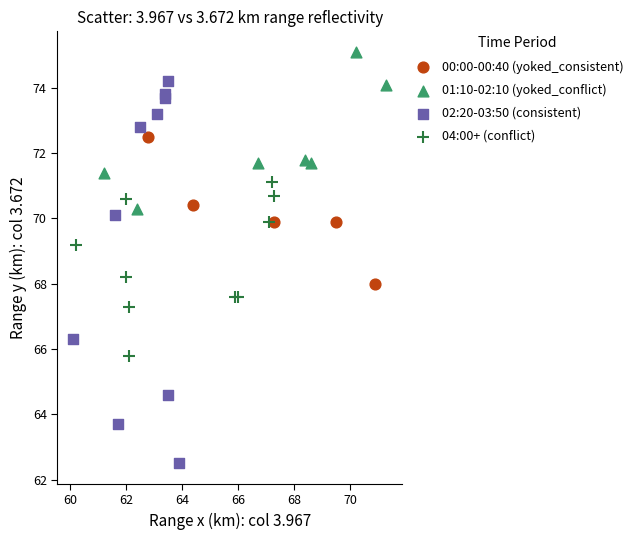

Which series has the widest spread of Y values?

02:20-03:50 (consistent)